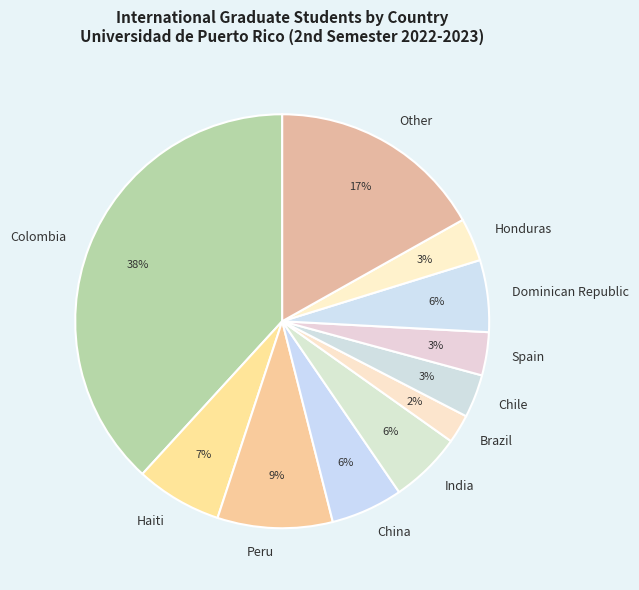

To the nearest percent, what percentage of the pie is Honduras?

3%